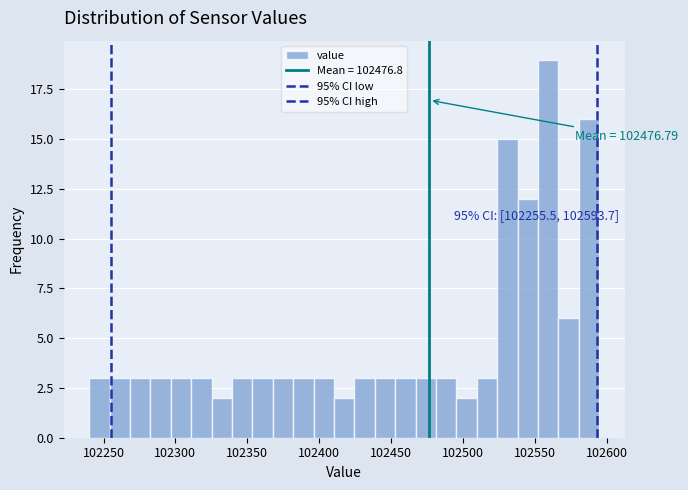

Around what value on the x-axis is the tallest bar? Give the approximate position of its centre, as read against the axis.

102560